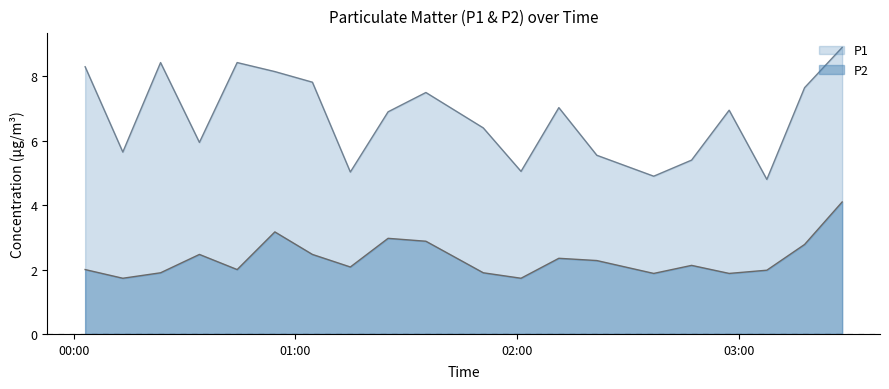

At which label is P1 closest to 6?

00:34